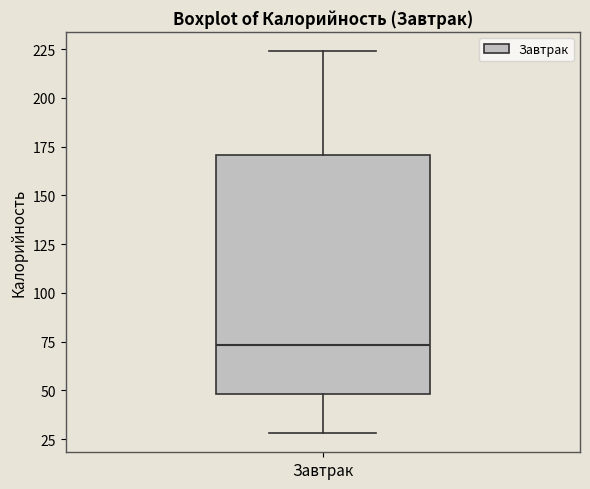

Read this box plot against the y-axis: the position of the median line, the range covered by the box, and the ends of both whiskers. The values are not printed on the chart, so give them approximately, as read against the axis.

median 75, box 50 to 170, whiskers 30 to 225